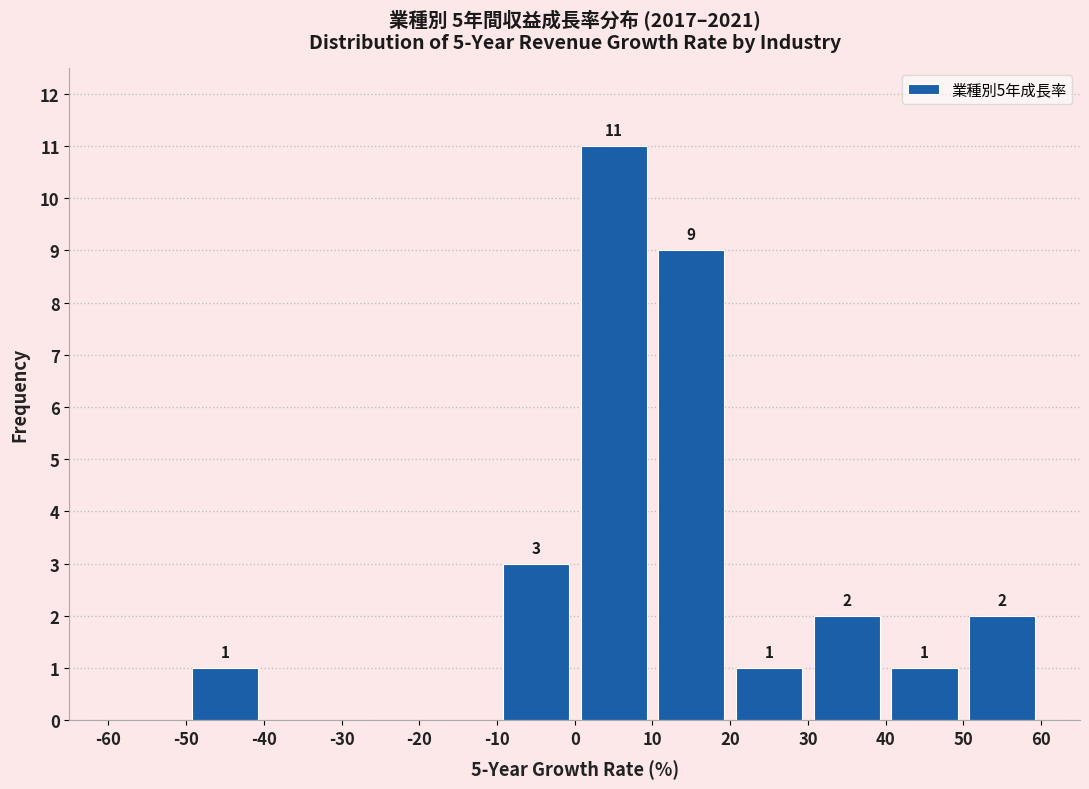

Over which range of the x-axis is the bar tallest?

0 to 10